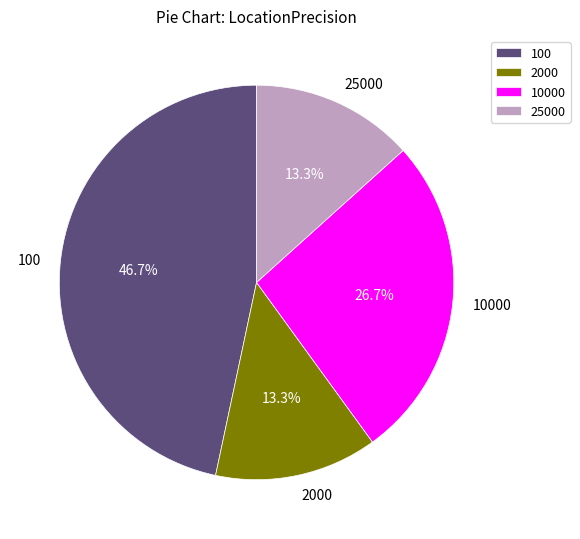

What portion of the pie excludes 100?

53.3%